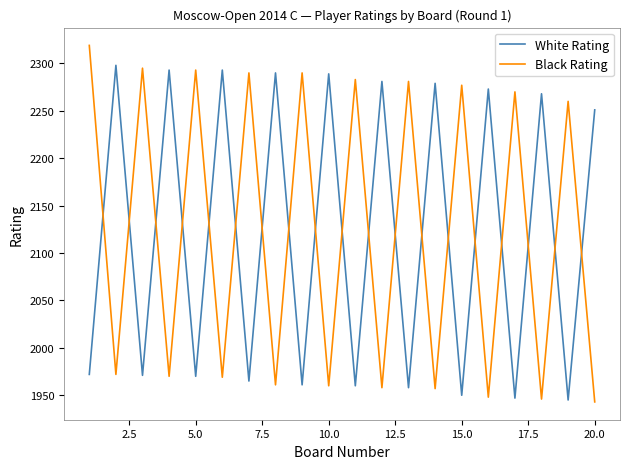

How many times do Black Rating and White Rating cross each other?

19